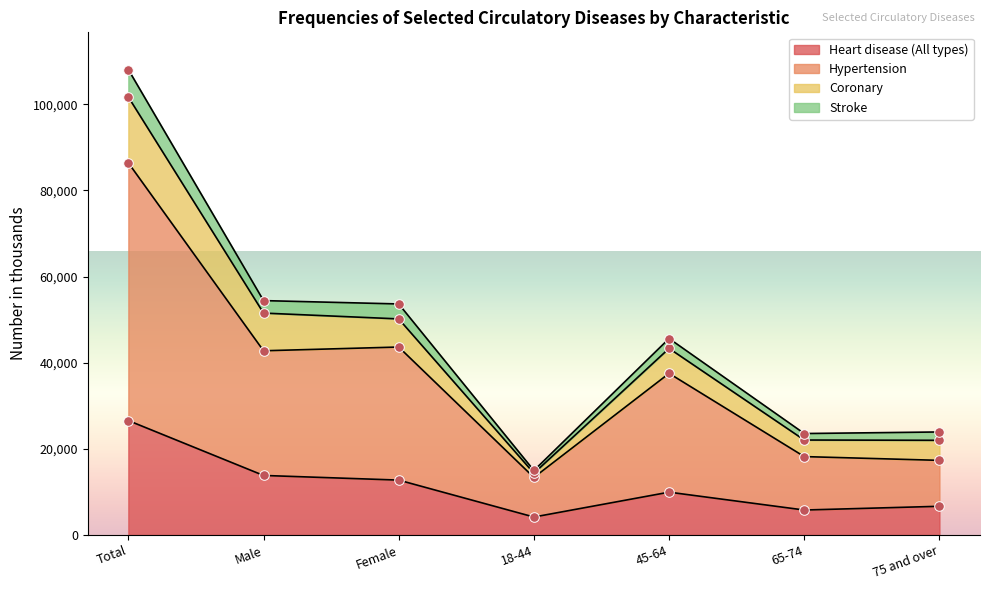

What are all the series names shown in the legend?

Heart disease (All types), Hypertension, Coronary, Stroke